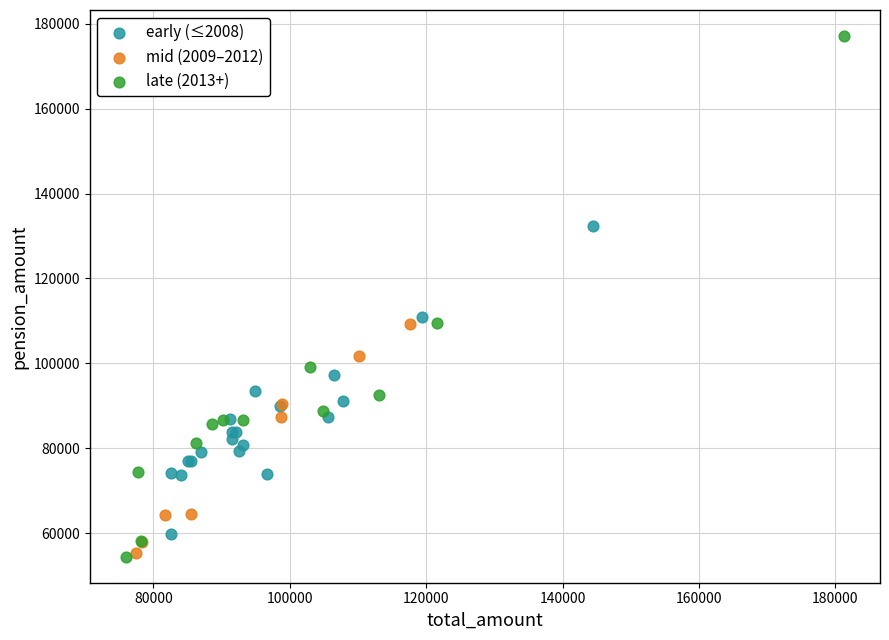

Which series has the widest spread of Y values?

late (2013+)